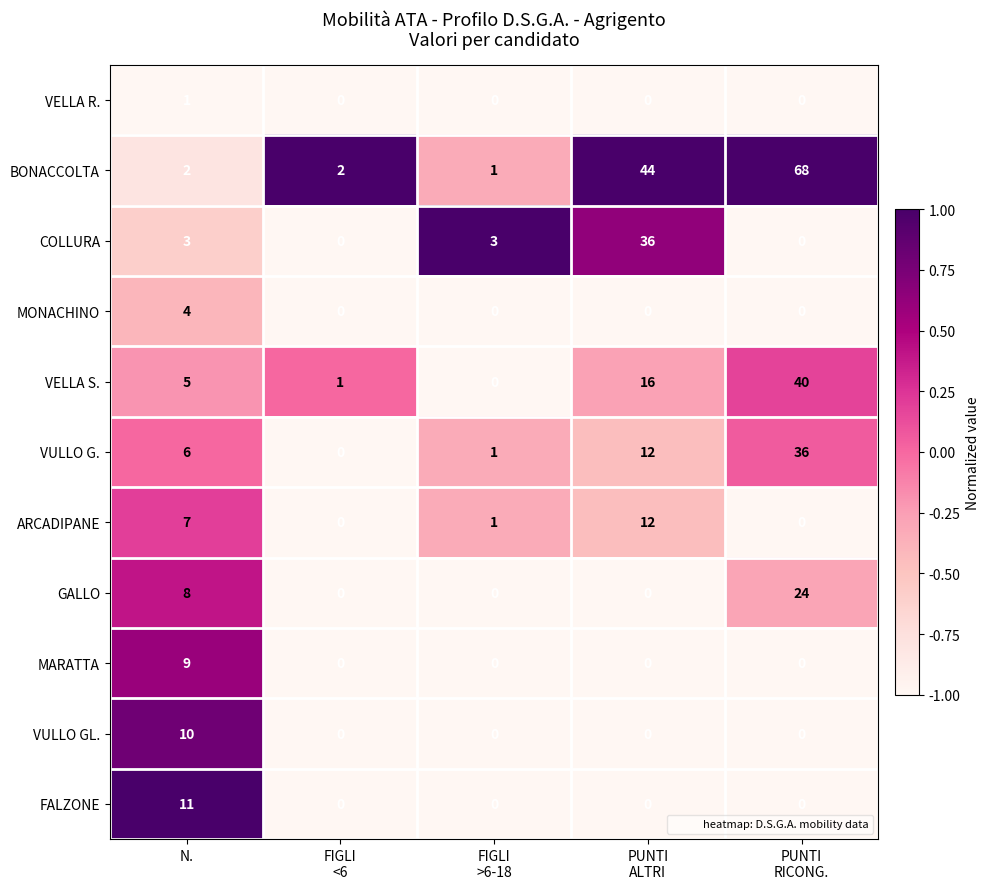

How many categories are shown in the chart?

5